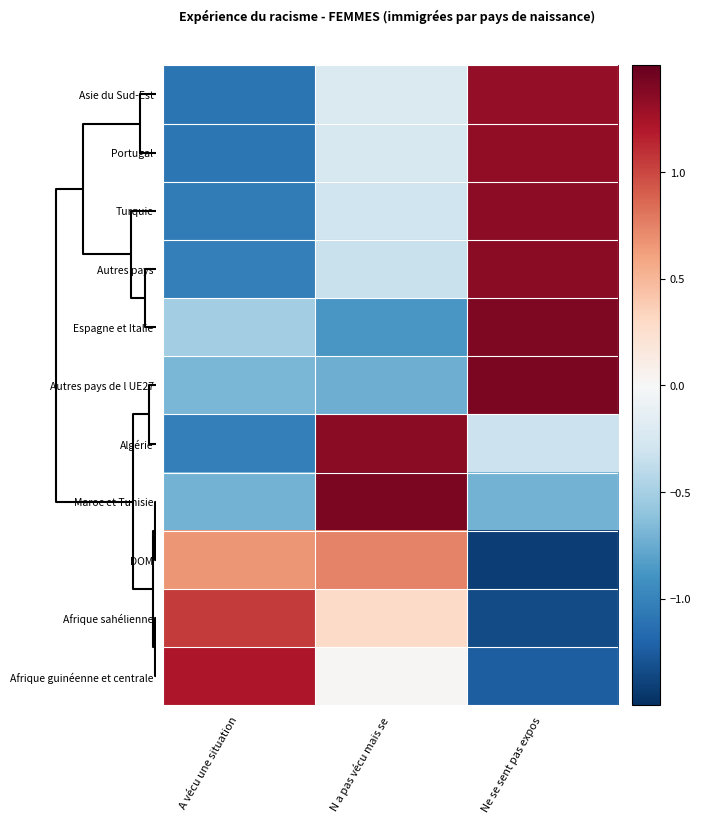

Which category has the highest value across all series?

N a pas vécu mais se